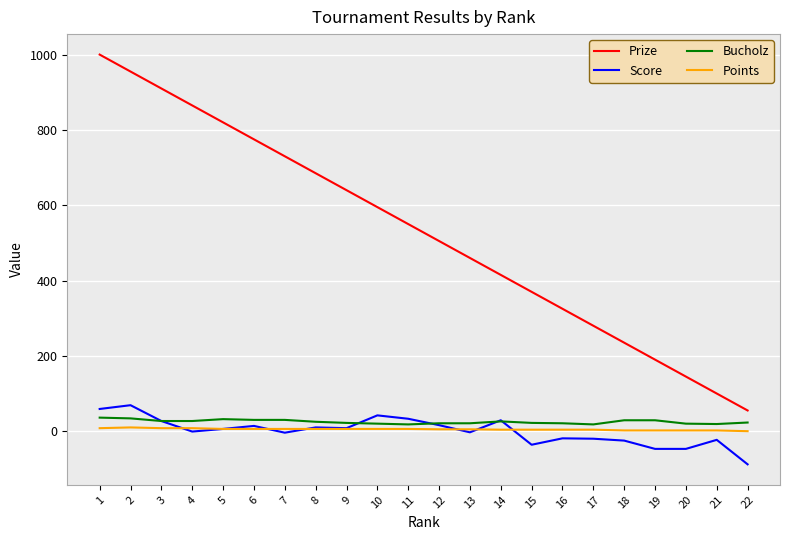

What is the difference between the Prize values at 18 and 10?

360